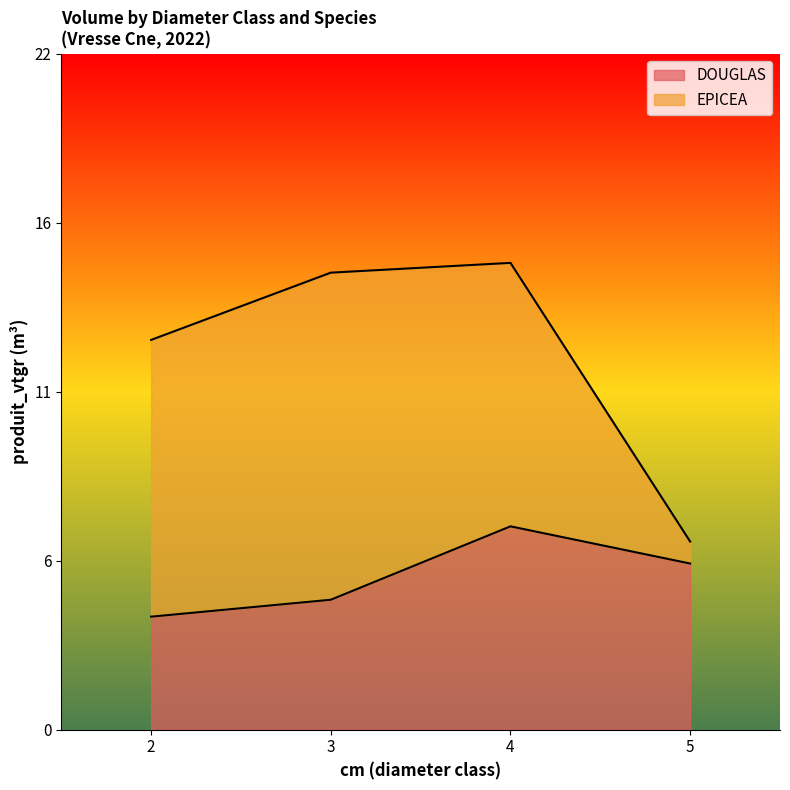

Where is the first local maximum?

4